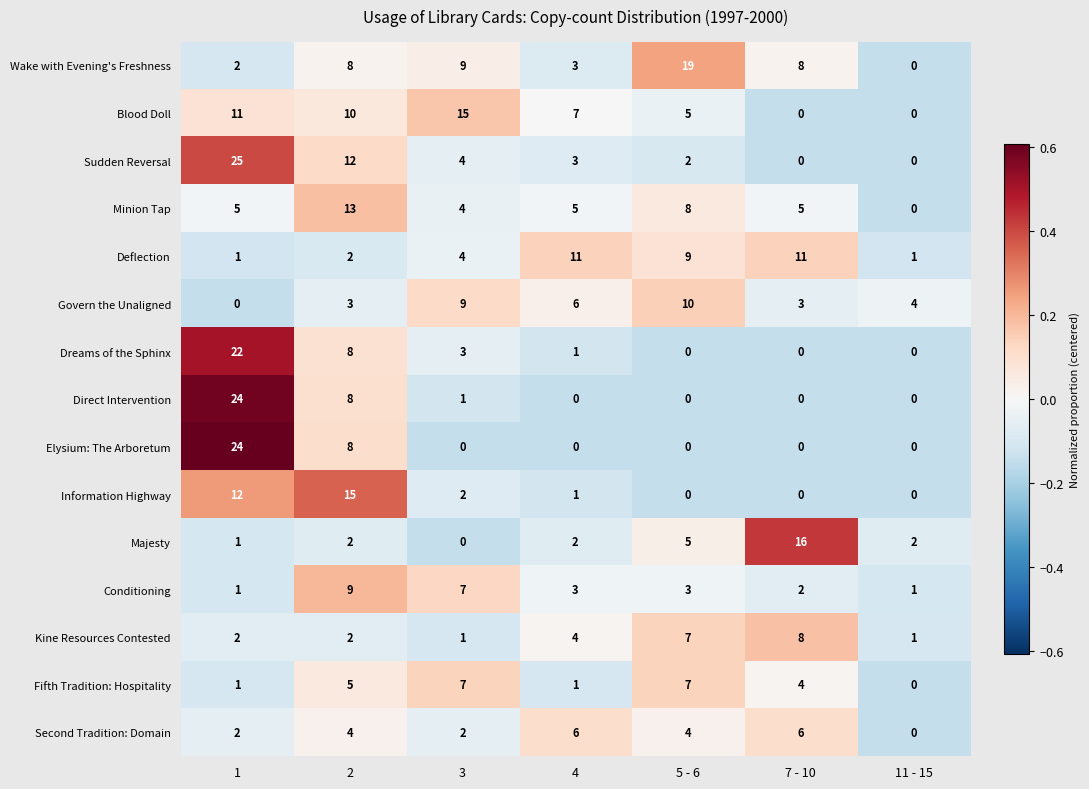

The value of Information Highway at 5 - 6 is 0. True or false?

True